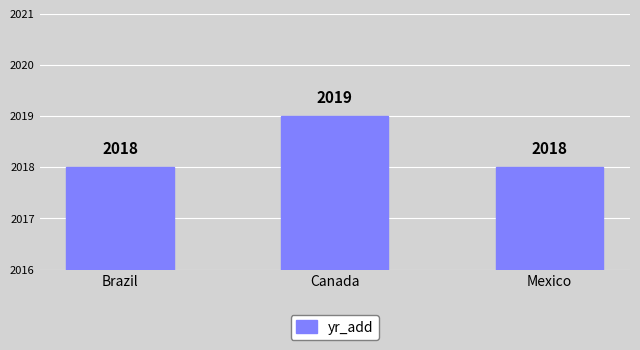

Approximately how many times larger is the value at Brazil compared to Mexico?

1.0